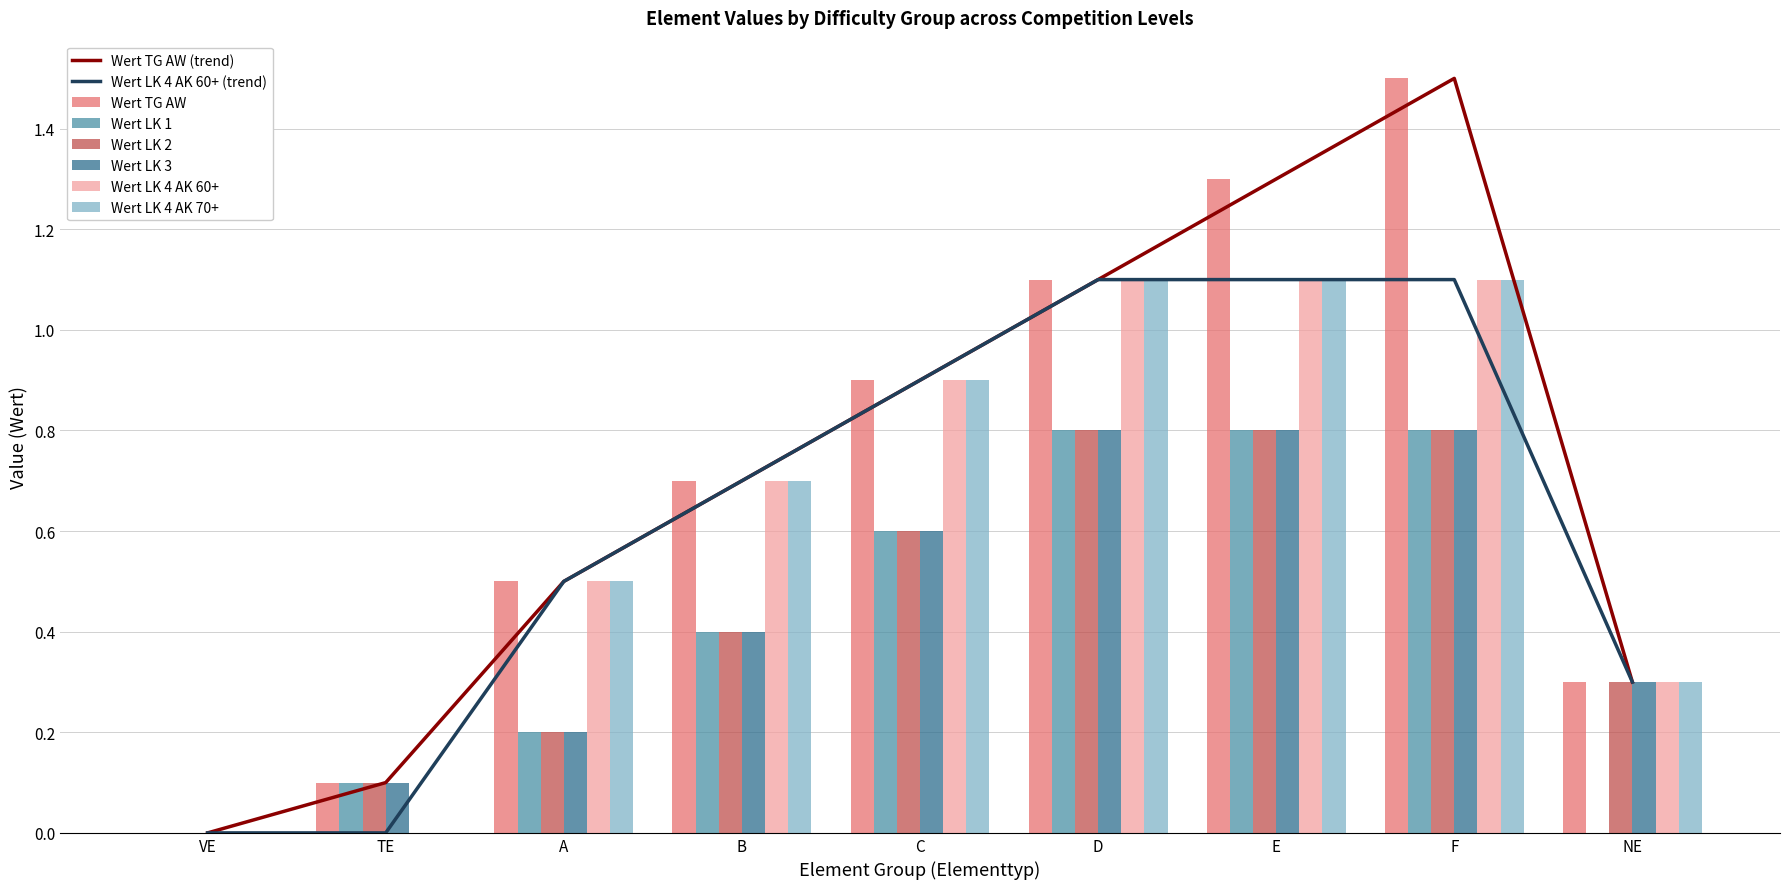

What is the difference between the Wert LK 4 AK 70+ values at D and NE?

0.8